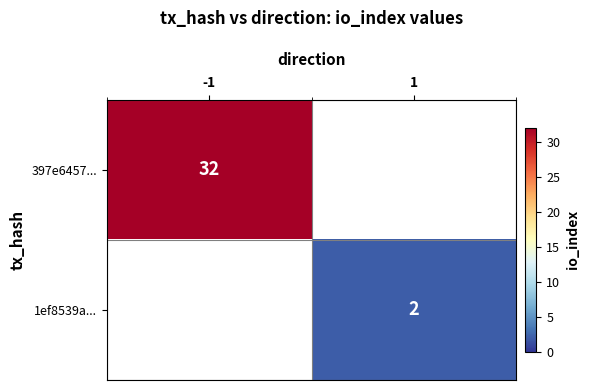

What is the smallest value displayed?

2.0